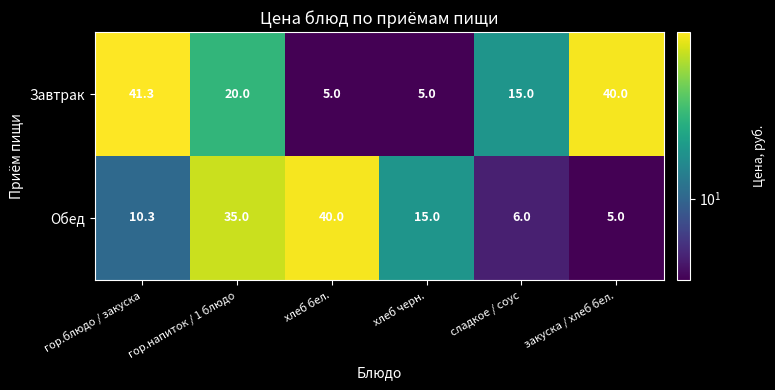

Count the number of categories in the chart.

6